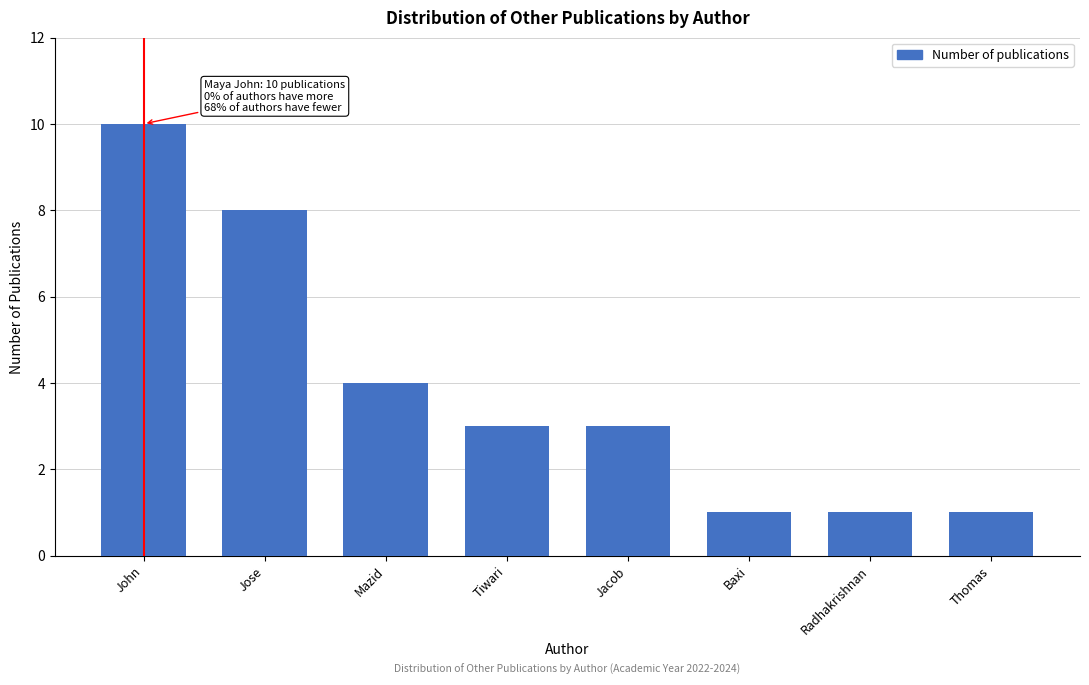

Reading right to left, extract all data points from this chart.

1	1	1	3	3	4	8	10